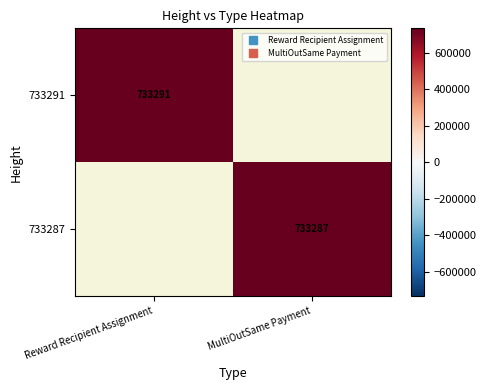

Where is 733291 nearest to the value 733291?

Reward Recipient Assignment